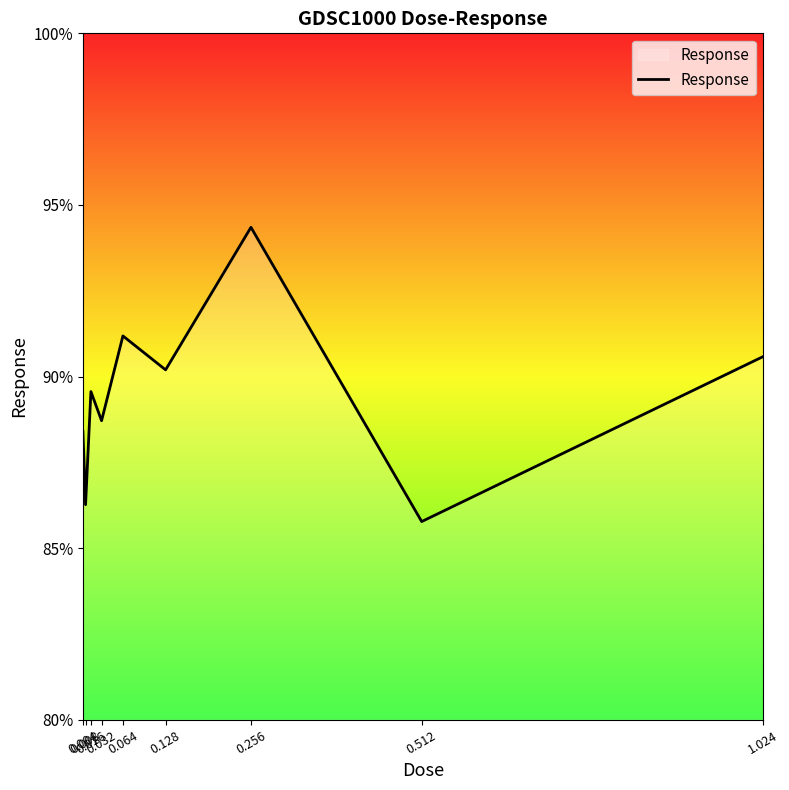

What is the change in value from 0.004 to 0.064?

+2.8